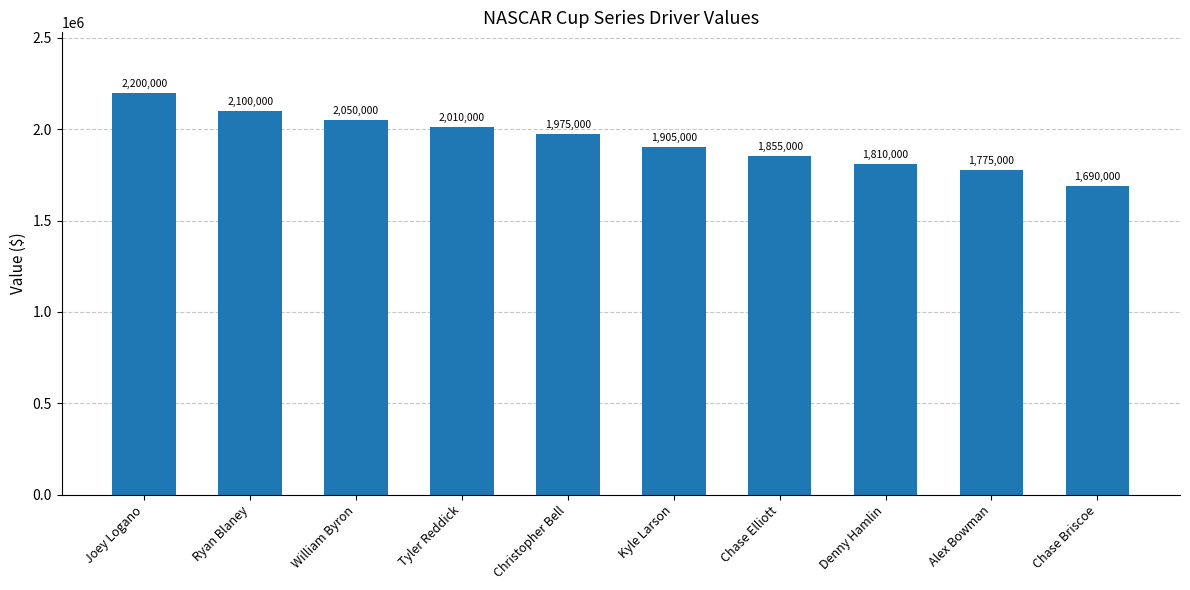

What value does the data have at Chase Briscoe?

1690000